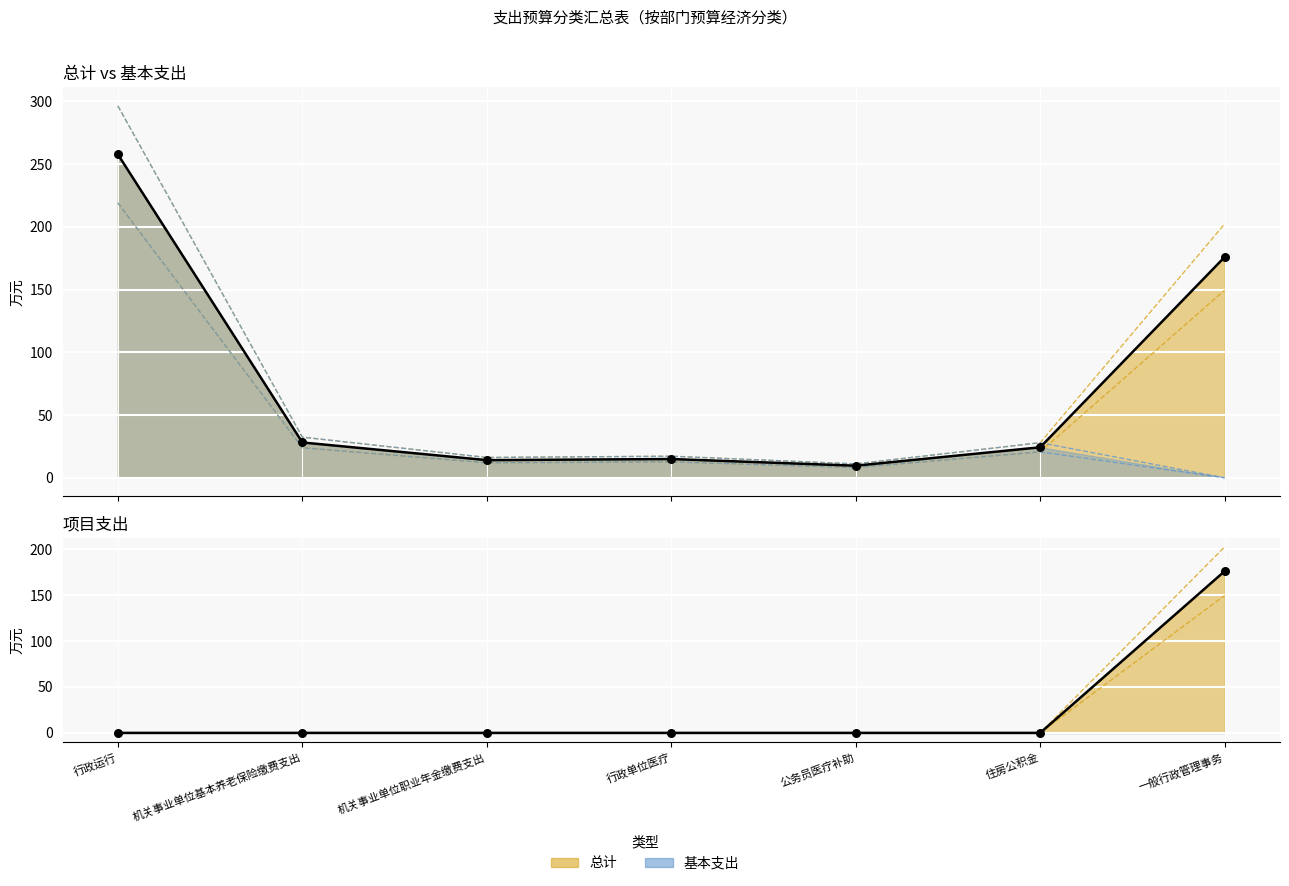

What is the total value across all series at 住房公积金?

48.7